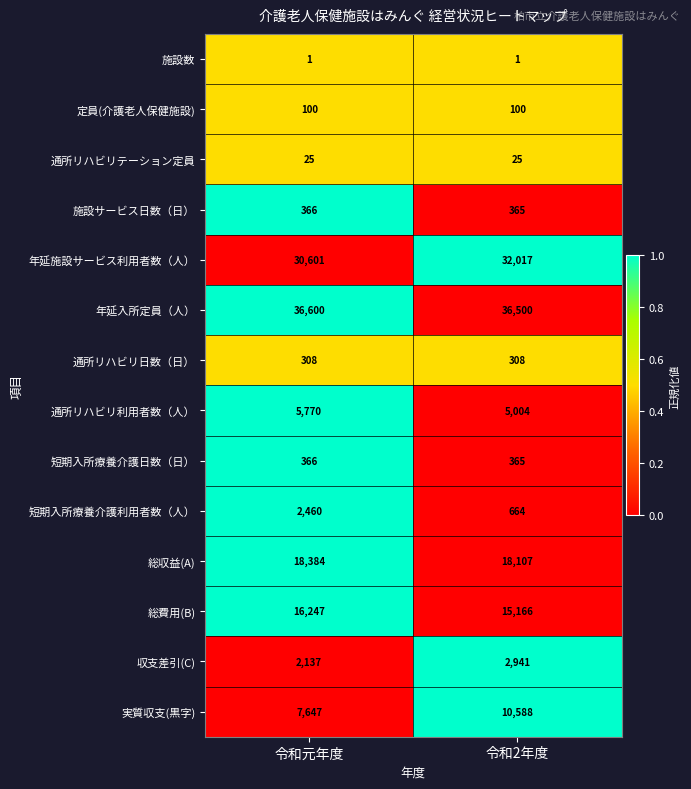

What is the average value of the 年延入所定員（人） series?

36550